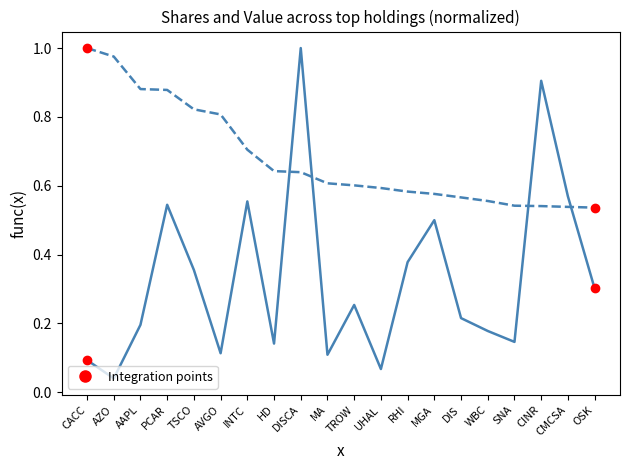

What is the total value across all series at SNA?

0.7